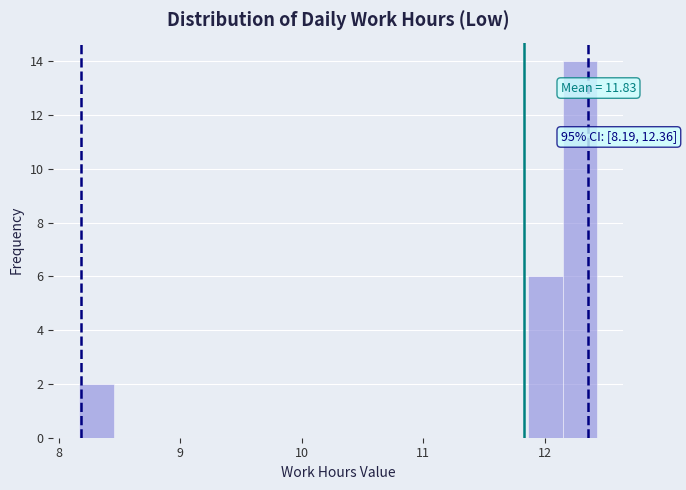

Read against the x-axis, roughly where is the centre of the tallest bar?

12.3